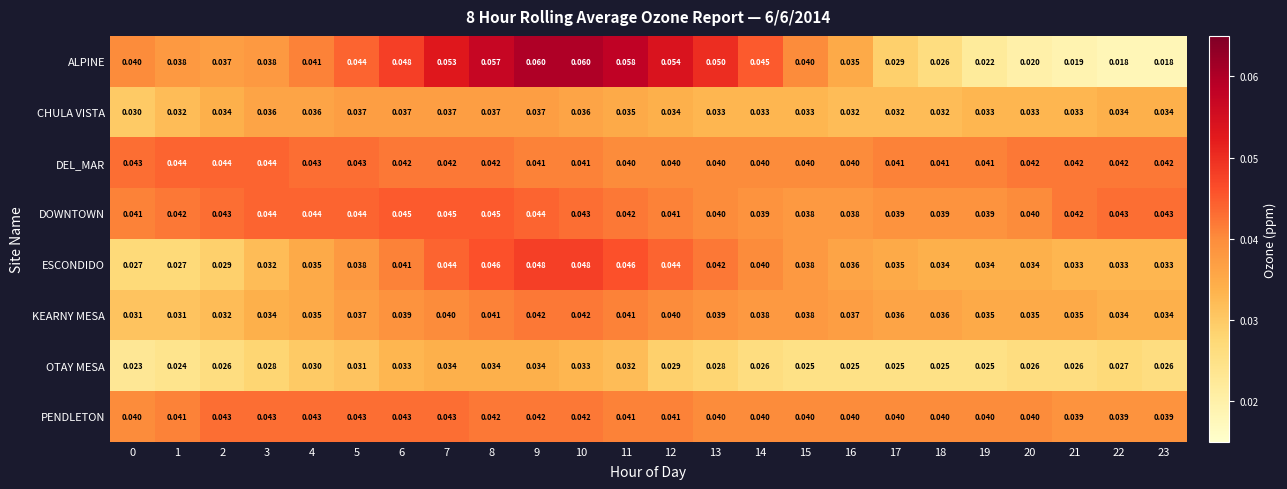

Is the value of KEARNY MESA at 19 greater than the value of OTAY MESA at 6?

Yes